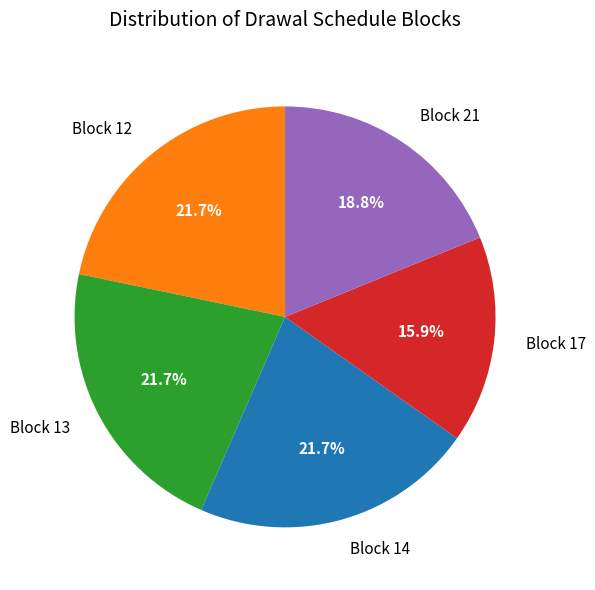

Which slice is the smallest?

Block 17